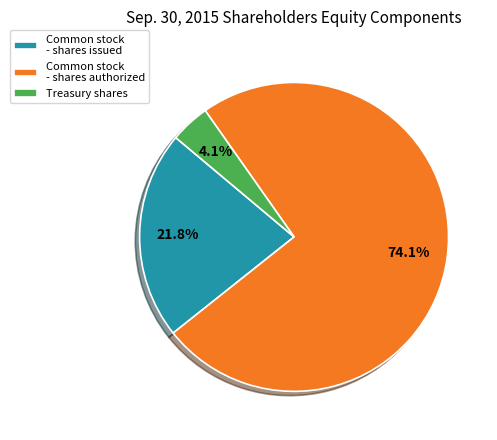

What percentage is the Common stock - shares authorized slice, to the nearest percent?

74%